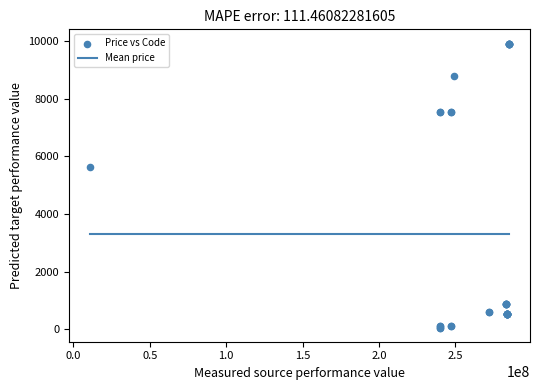

What Y value in the scatter plot is closest to 4982?

5636.0